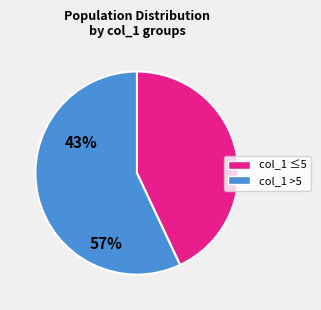

How many segments does this pie chart have?

2